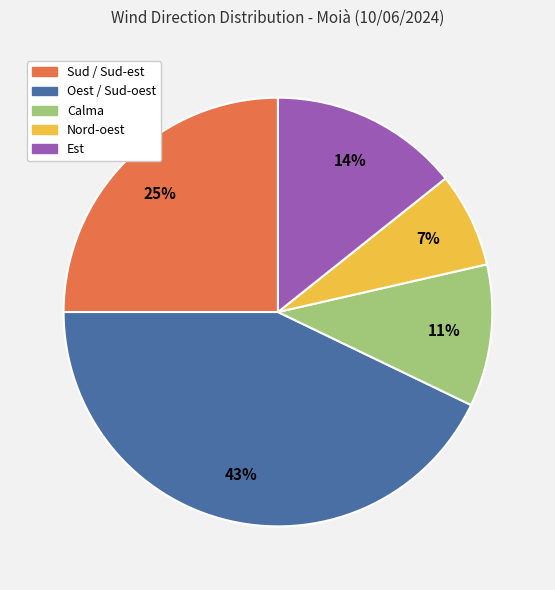

What is the ratio of the value at Est to the value at Nord-oest?

2.0